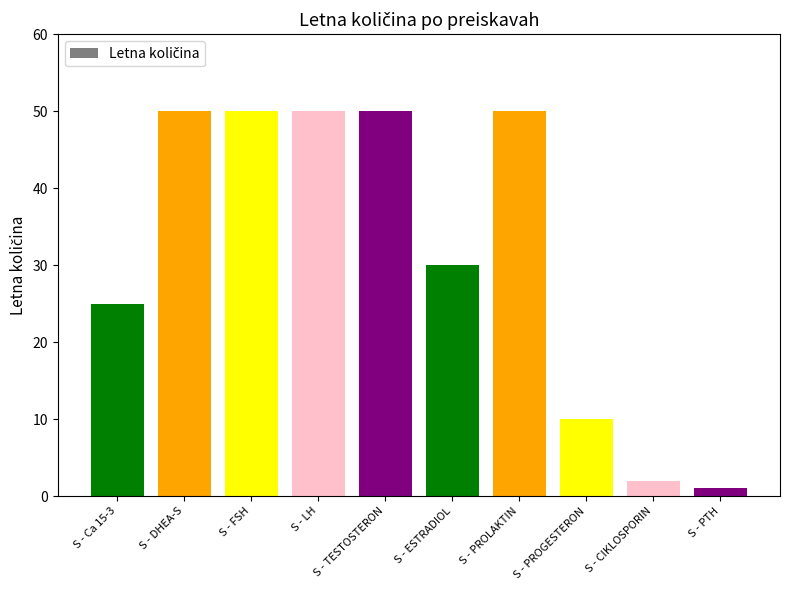

Reading left to right, what are all the values shown in this chart?

S - Ca 15-3=25	S - DHEA-S=50	S - FSH=50	S - LH=50	S - TESTOSTERON=50	S - ESTRADIOL=30	S - PROLAKTIN=50	S - PROGESTERON=10	S - CIKLOSPORIN=2	S - PTH=1